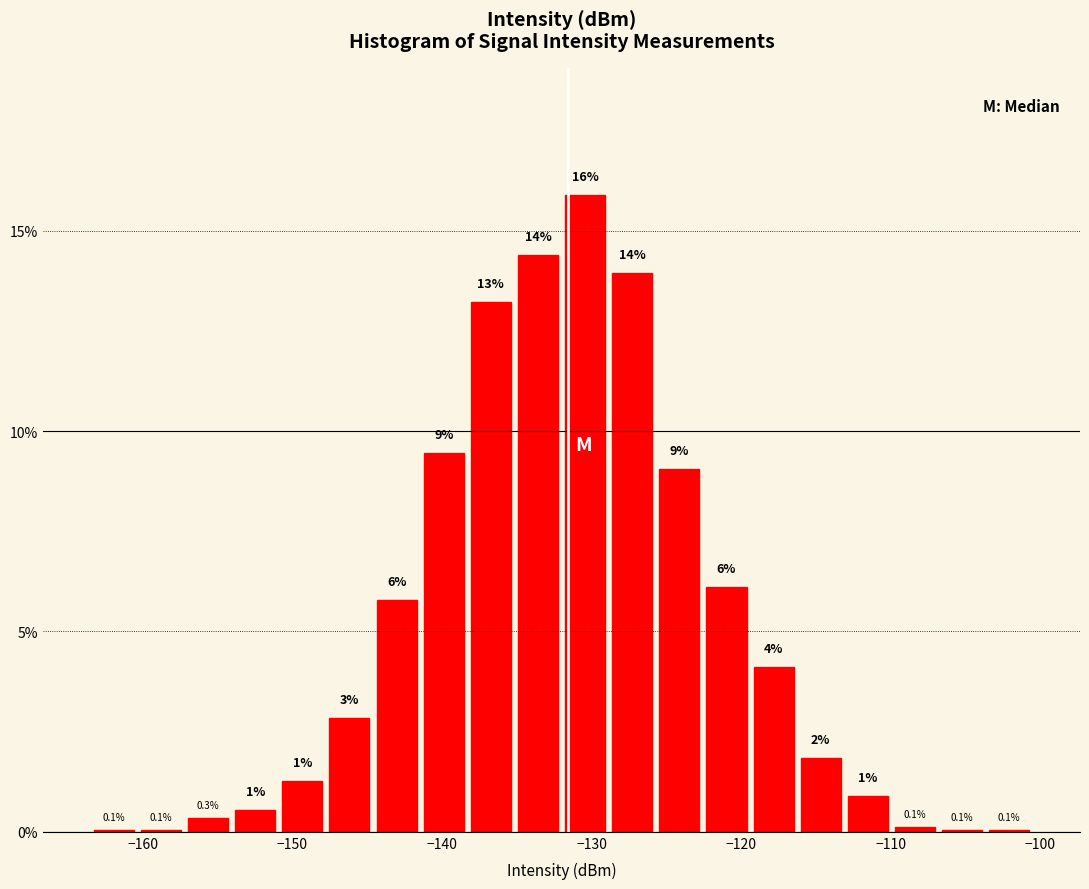

Read against the x-axis, roughly where is the centre of the tallest bar?

-130